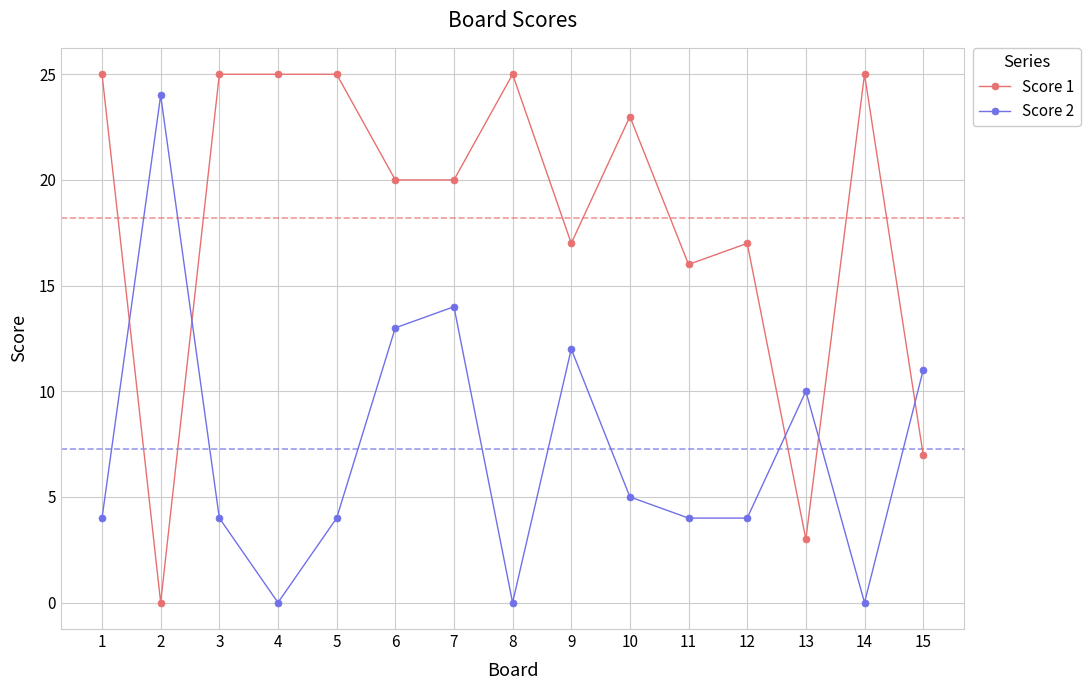

Reading left to right, transcribe all the data shown in this chart.

Score 1: 25	0	25	25	25	20	20	25	17	23	16	17	3	25	7
Score 2: 4	24	4	0	4	13	14	0	12	5	4	4	10	0	11